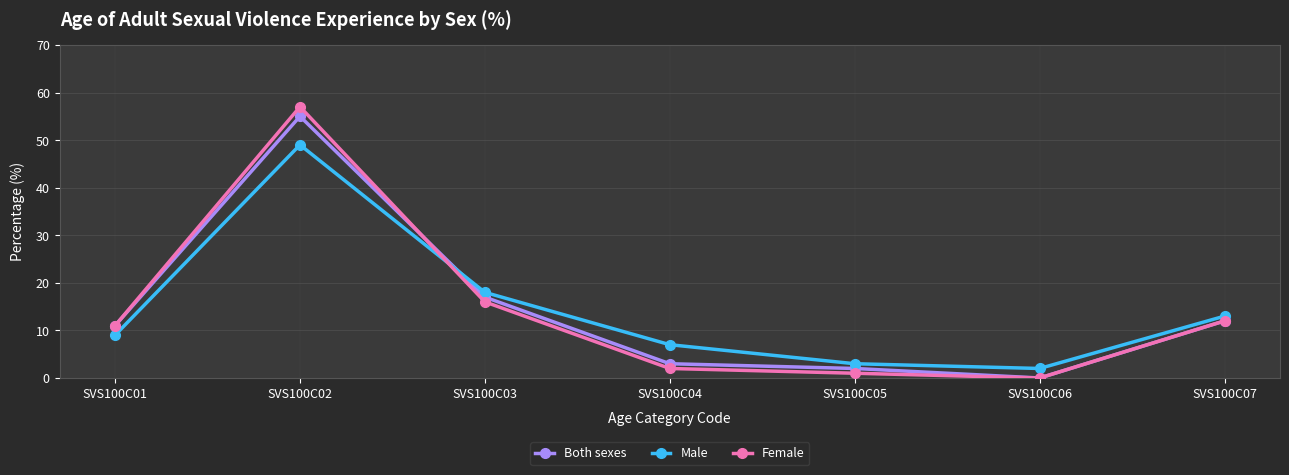

Is the value of Both sexes at SVS100C03 greater than the value of Male at SVS100C07?

Yes